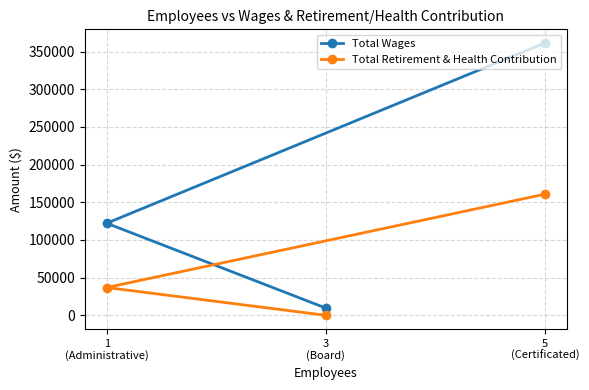

At which label does Total Retirement & Health Contribution first exceed 36905?

5
(Certificated)